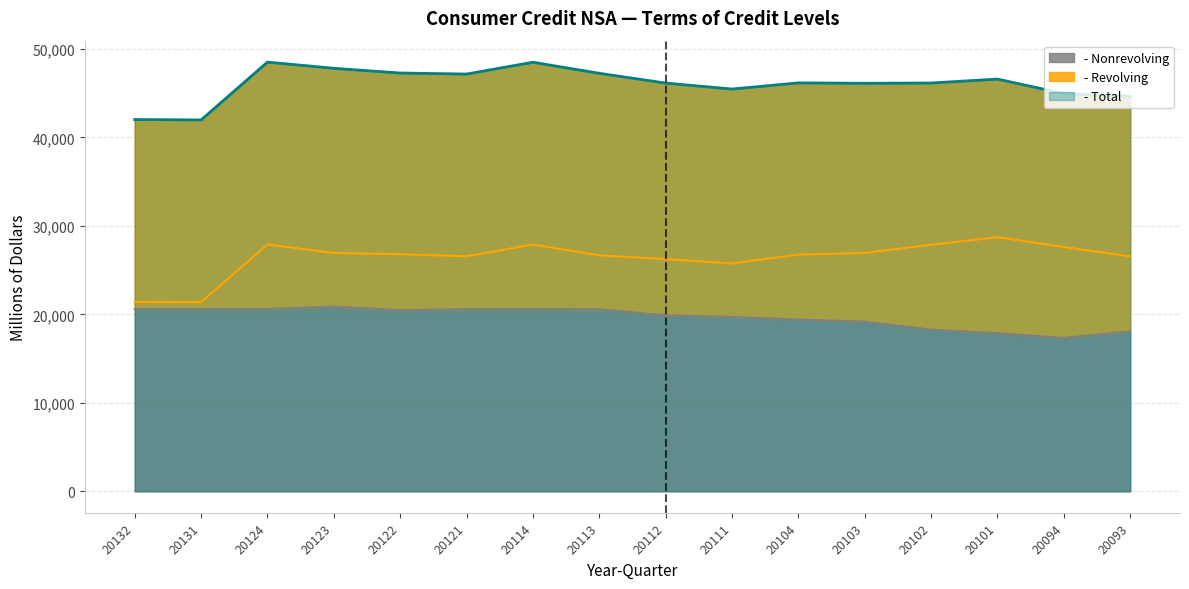

True or false: - Total and - Revolving cross at least once.

False